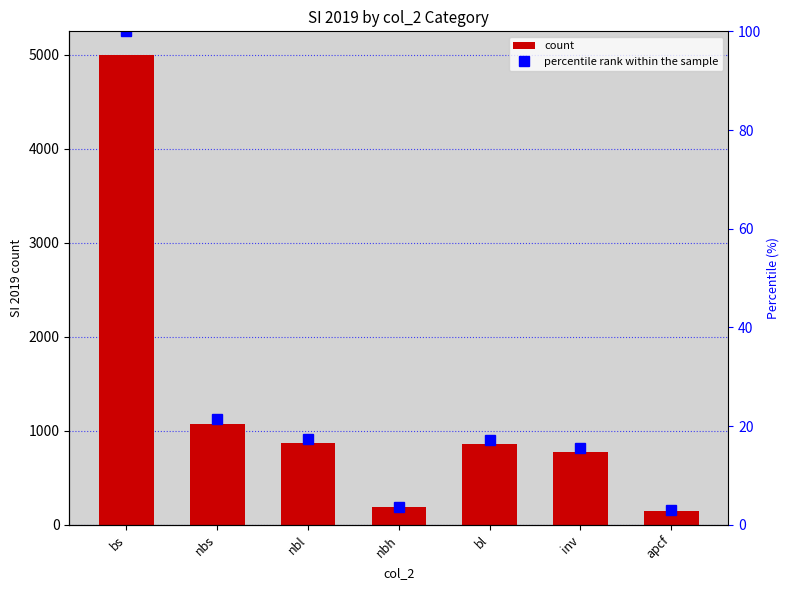

How many groups of bars are there?

7